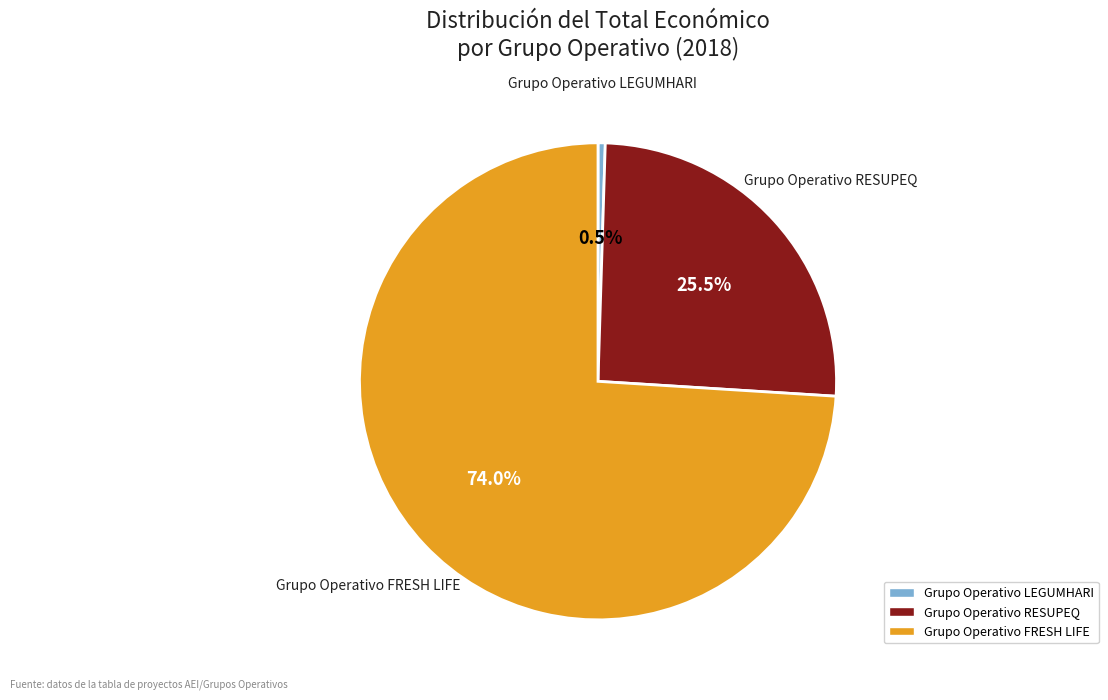

To the nearest percent, what is the combined percentage of Grupo Operativo FRESH LIFE and Grupo Operativo RESUPEQ?

100%